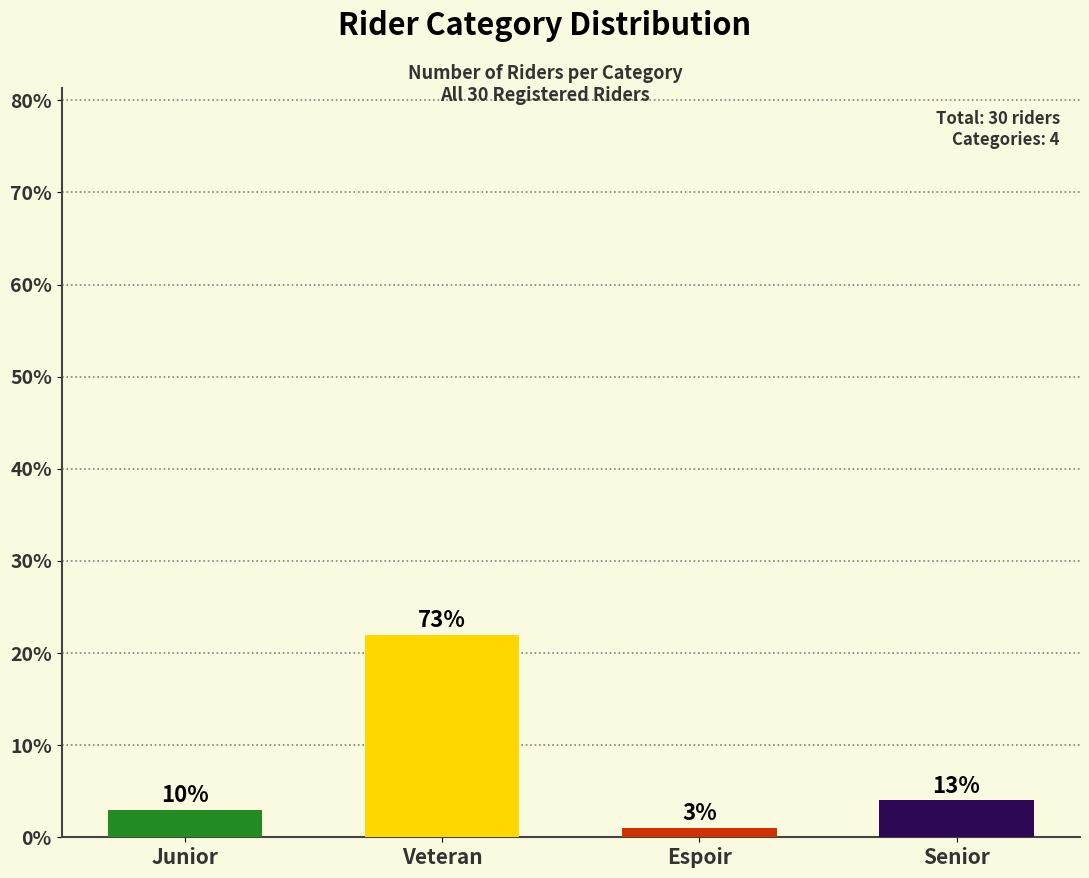

Rank the categories by value from lowest to highest.

Espoir, Junior, Senior, Veteran